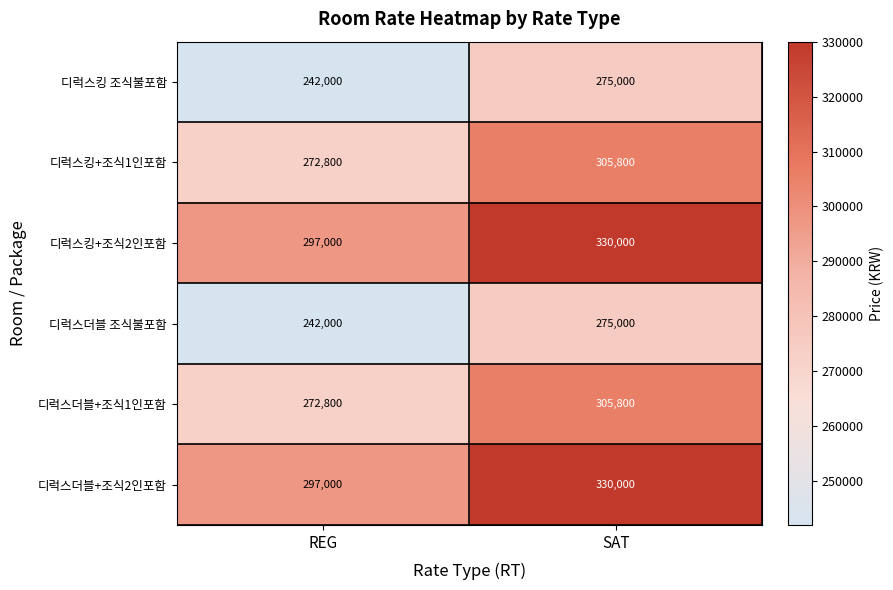

What is the total value across all series at SAT?

1821600